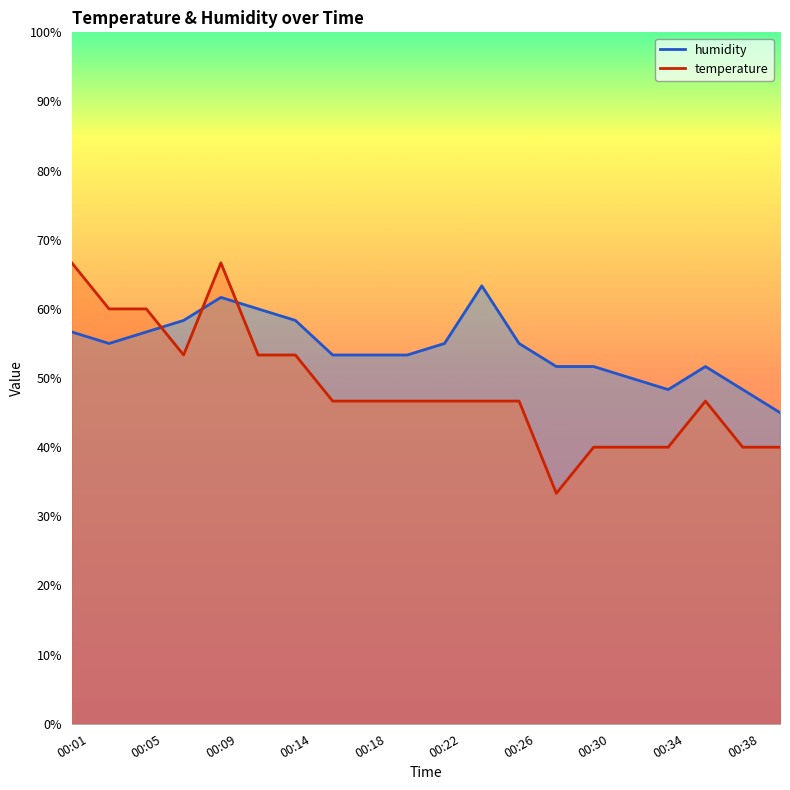

At which category does humidity reach its first local peak?

00:09